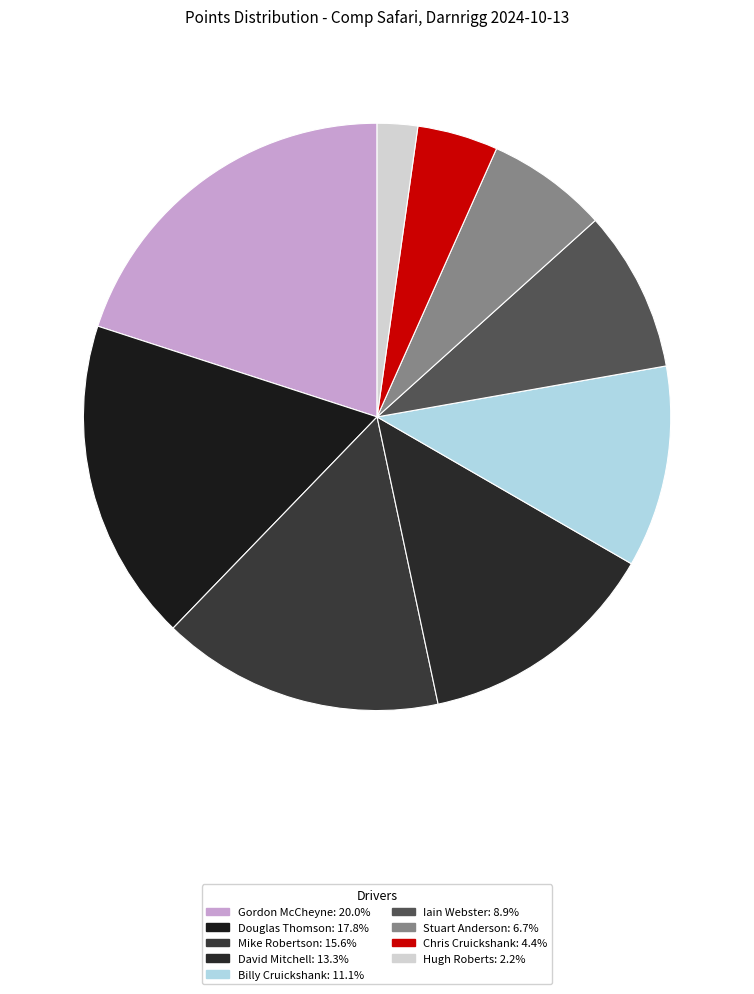

What is the largest slice in the pie chart?

Gordon McCheyne